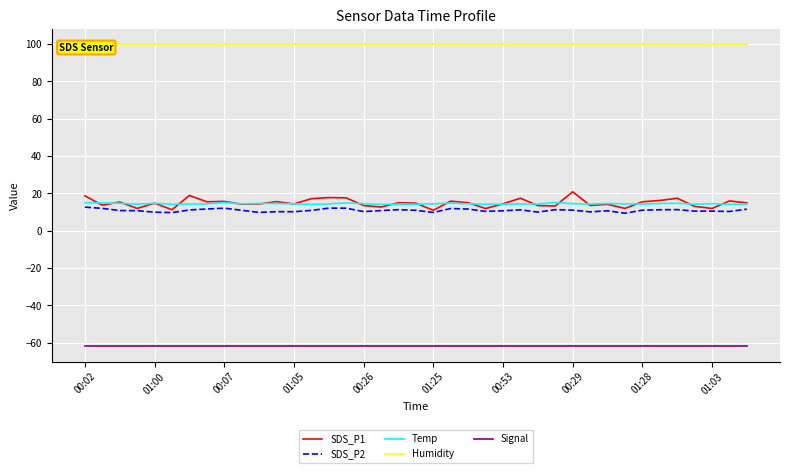

True or false: SDS_P2 and Signal cross at least once.

False